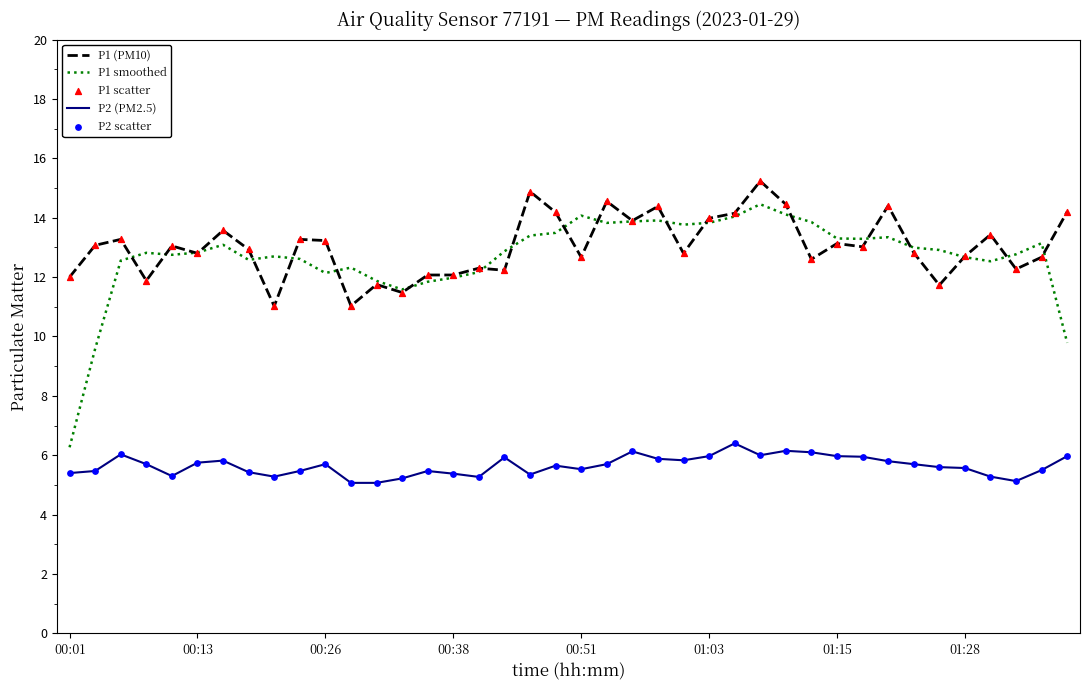

Which series has the widest spread of values?

P1 smoothed